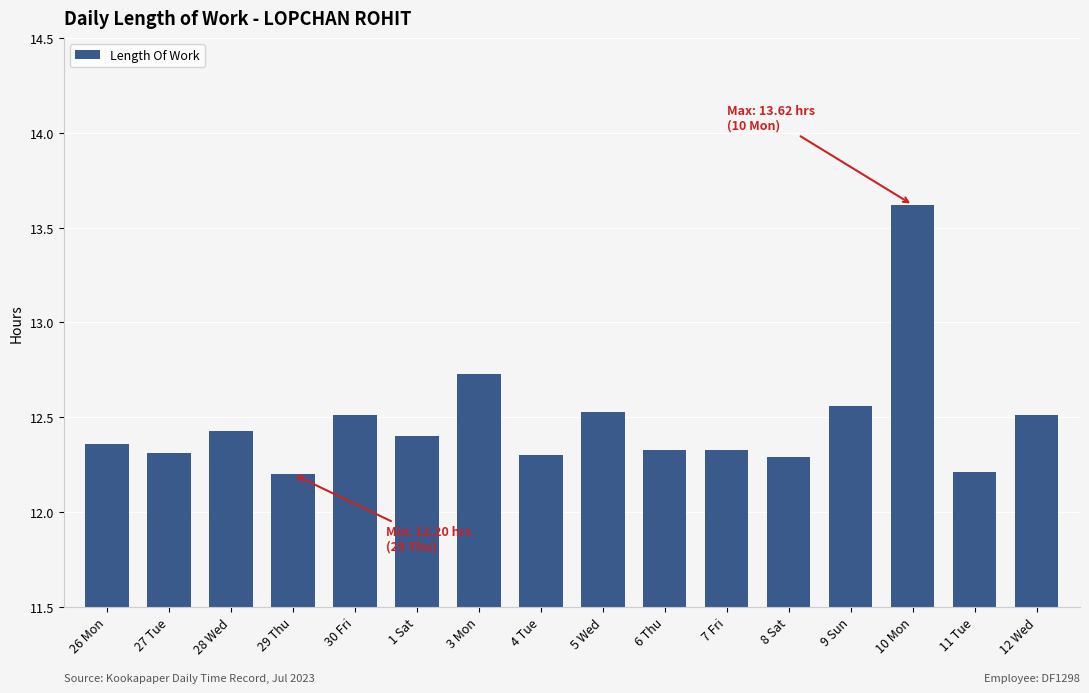

What is the average value?

12.5